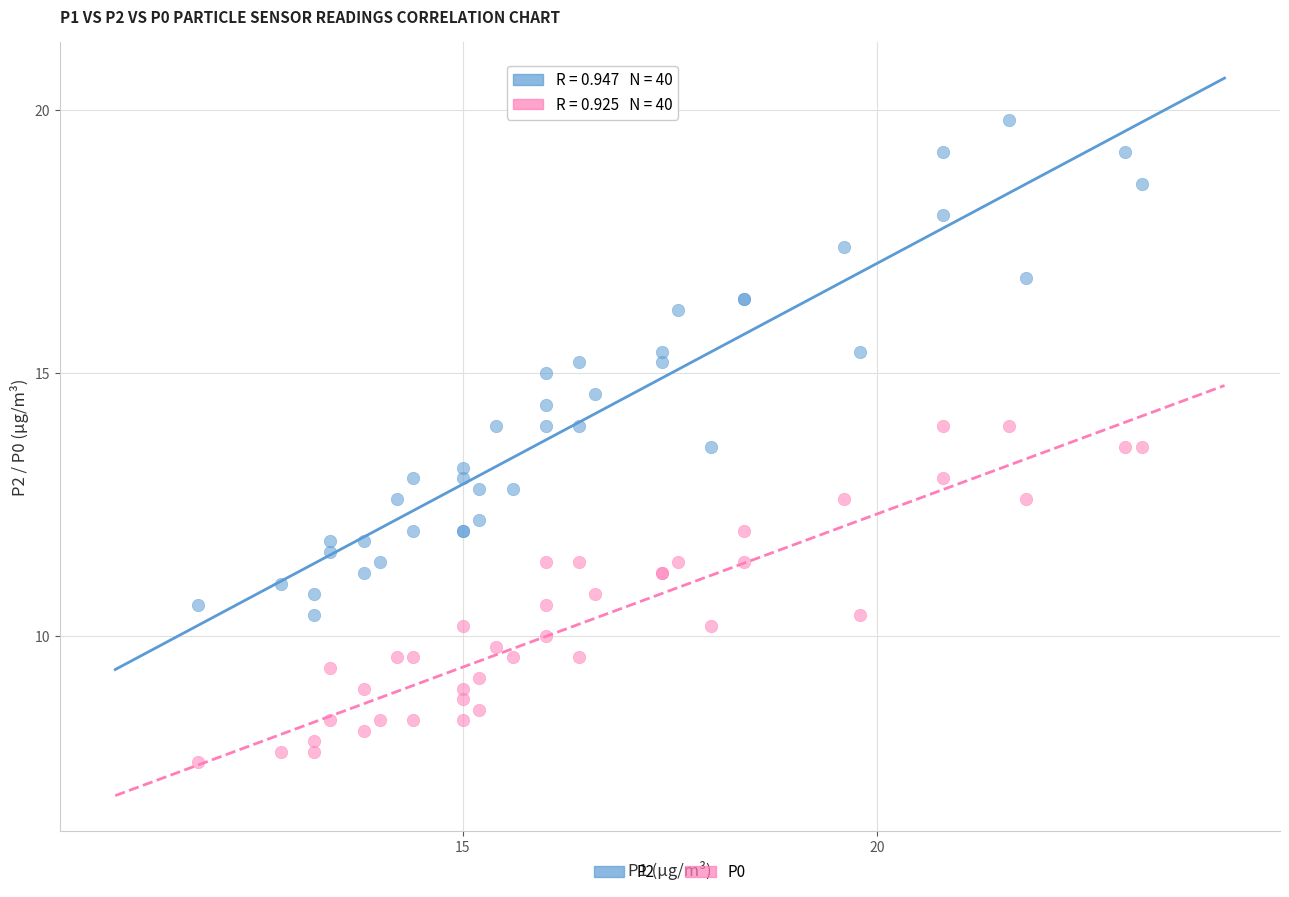

Which series contains the highest Y value?

P2